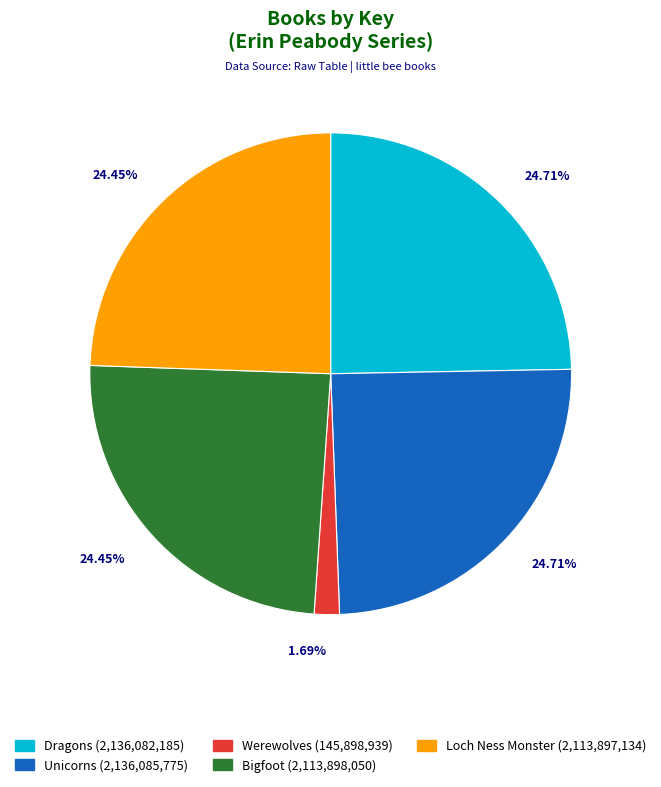

The Loch Ness Monster slice represents 24% of the pie. True or false?

True